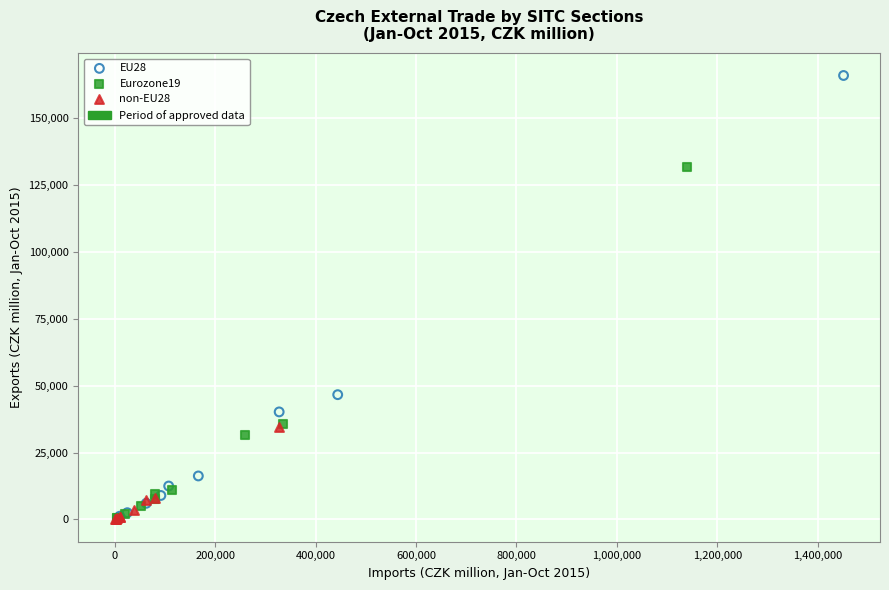

Which series has the largest Y range (max minus min)?

EU28